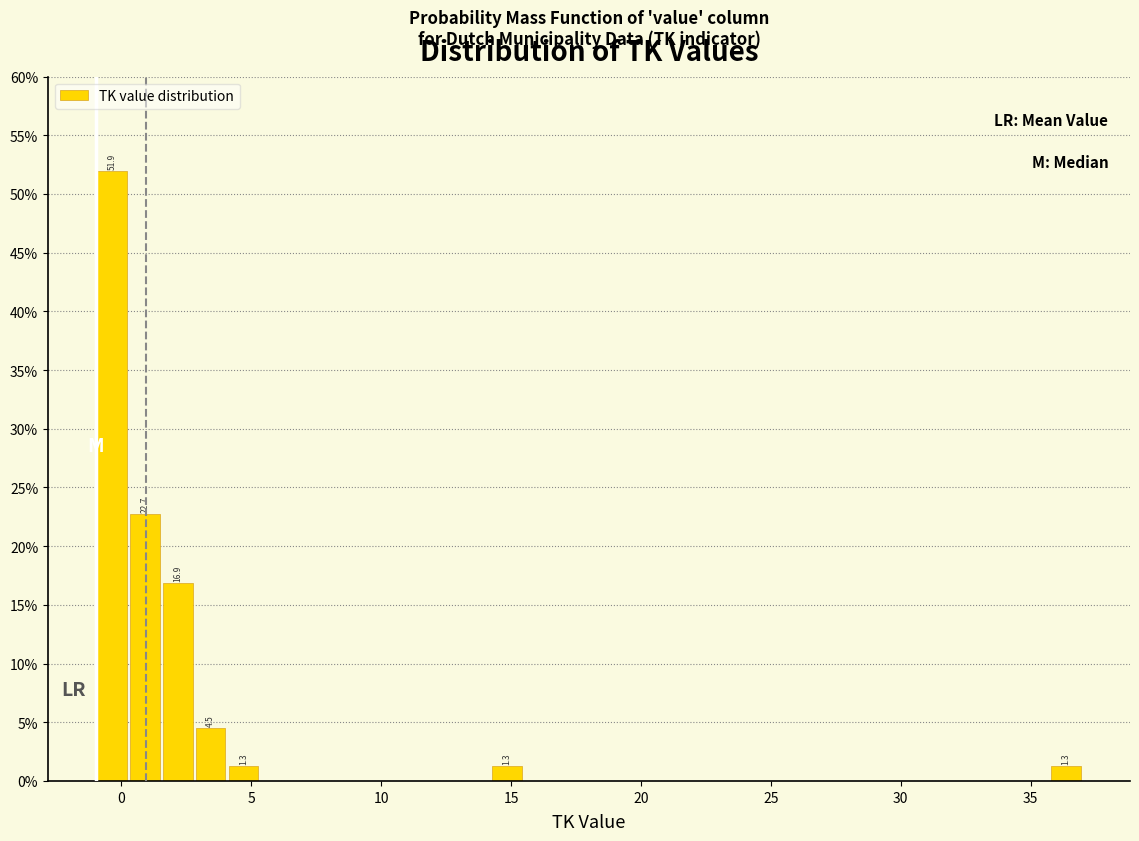

Read against the x-axis, roughly where is the centre of the tallest bar?

-0.5